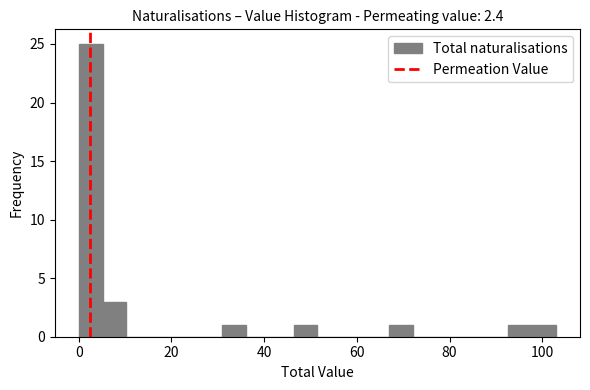

Around what value on the x-axis is the tallest bar? Give the approximate position of its centre, as read against the axis.

2